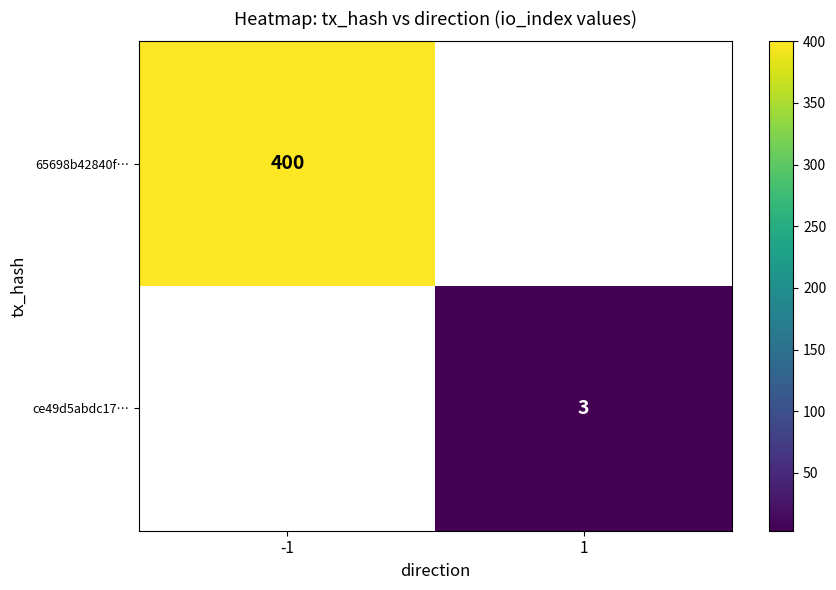

What is the lowest value of the 65698b42840f… series?

400.0